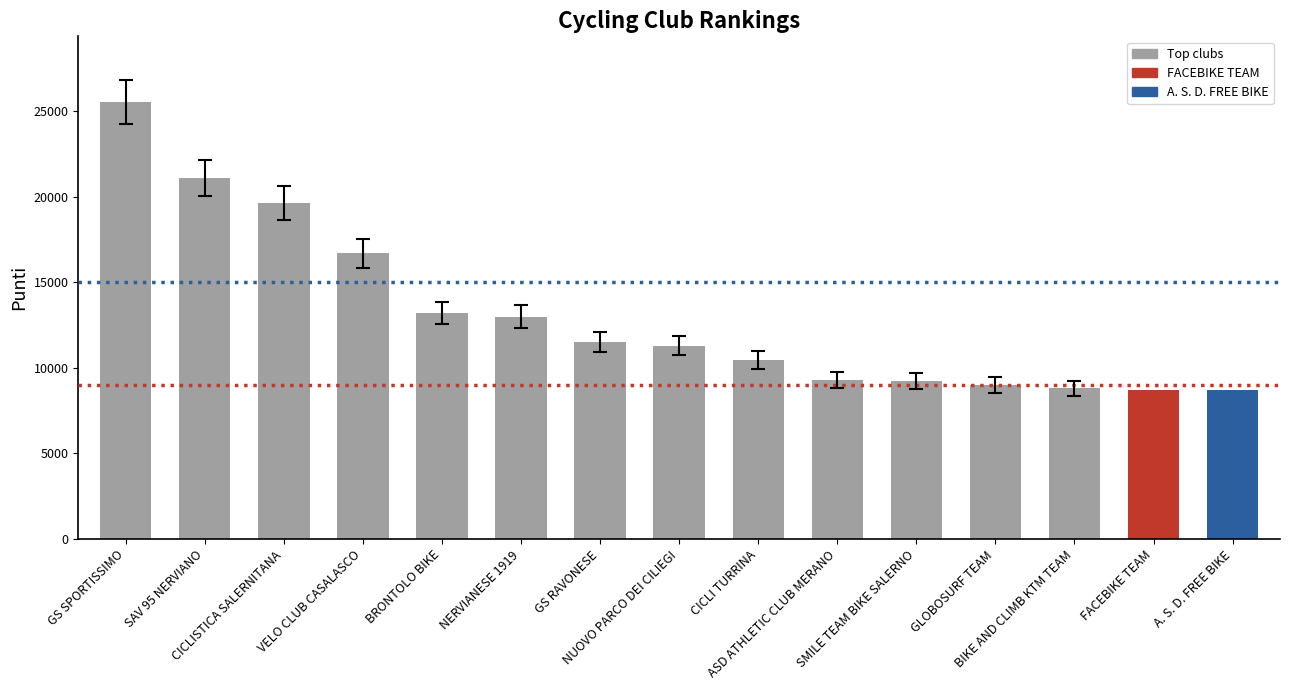

What is the difference between the maximum and minimum values?

16850